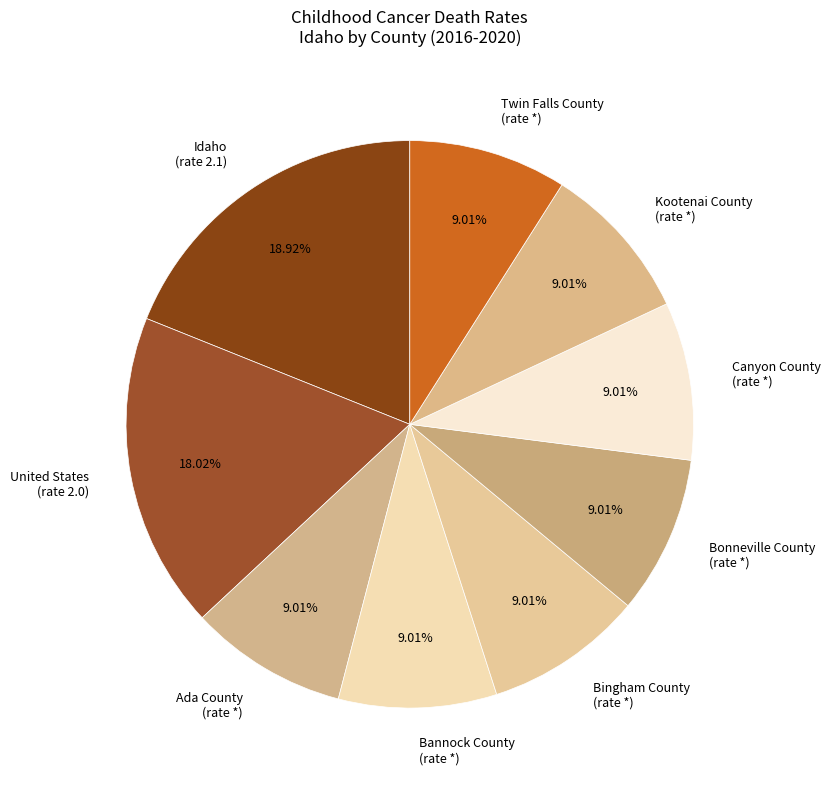

What percentage is the Bannock County slice, to the nearest percent?

9%